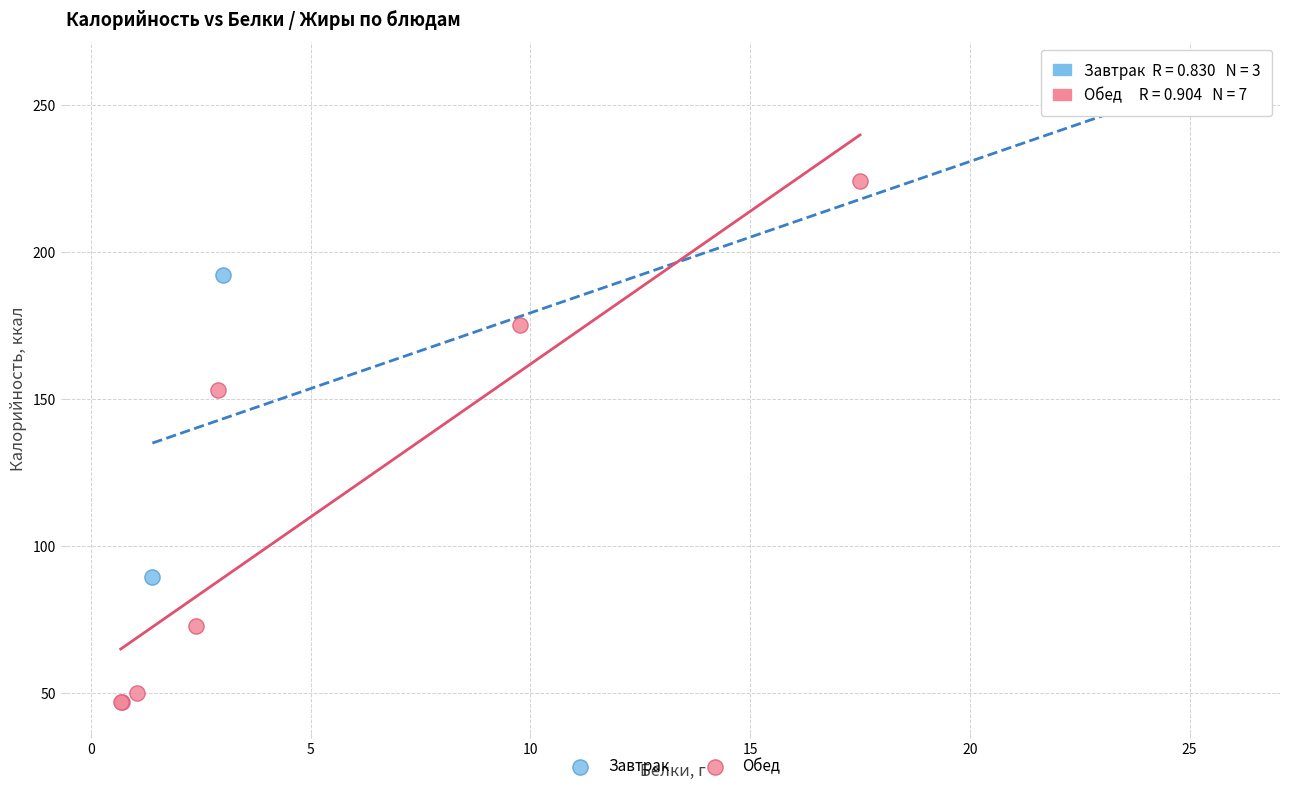

Which series contains the highest Y value?

Завтрак